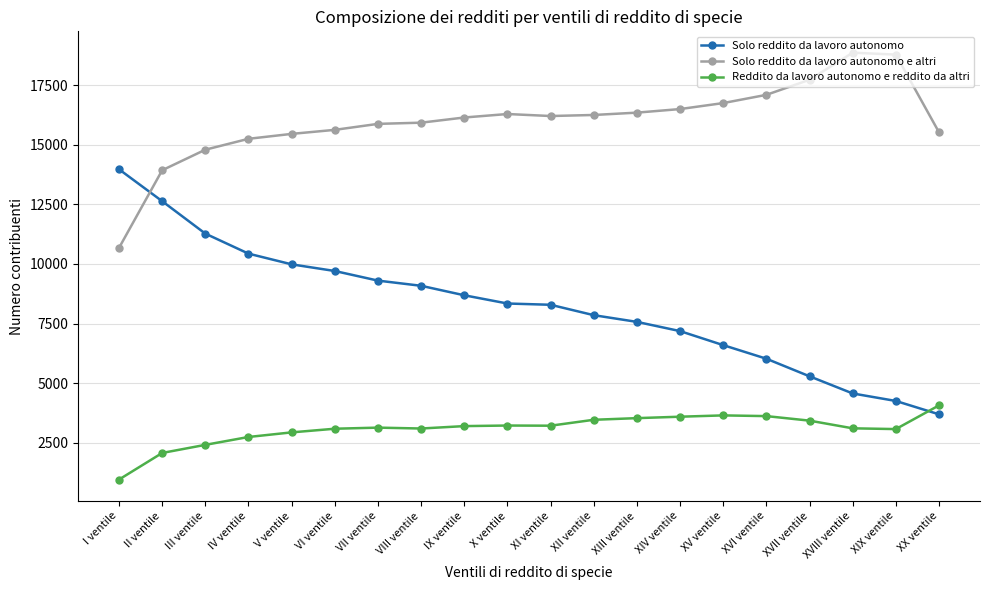

How many intersections are there between Solo reddito da lavoro autonomo and Solo reddito da lavoro autonomo e altri?

1